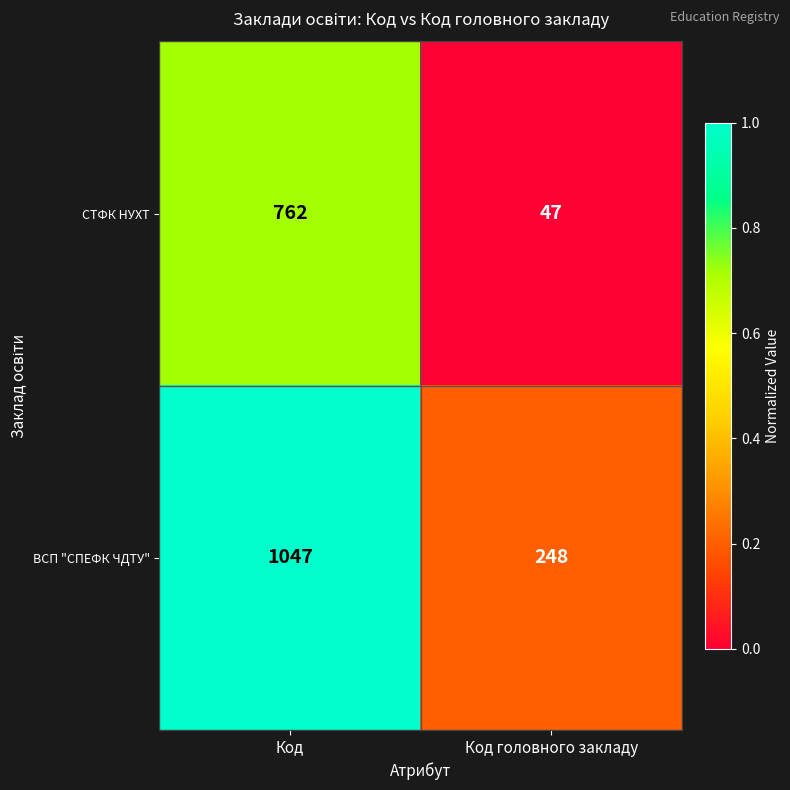

What is the total value across all series at Код головного закладу?

295